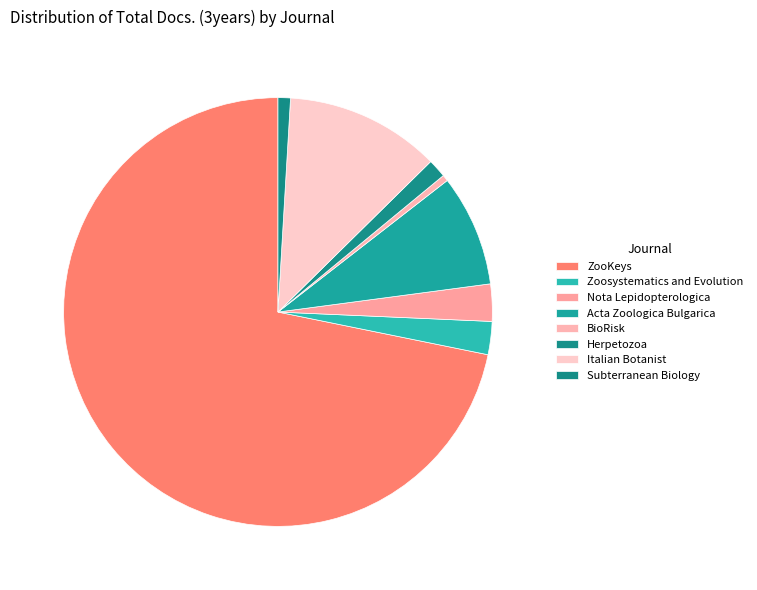

Count the number of slices in the pie.

8